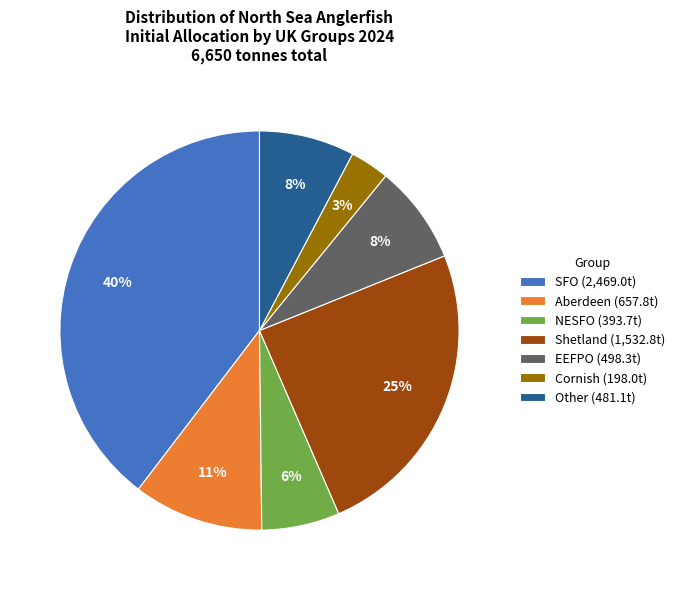

Does any single category account for the majority?

No